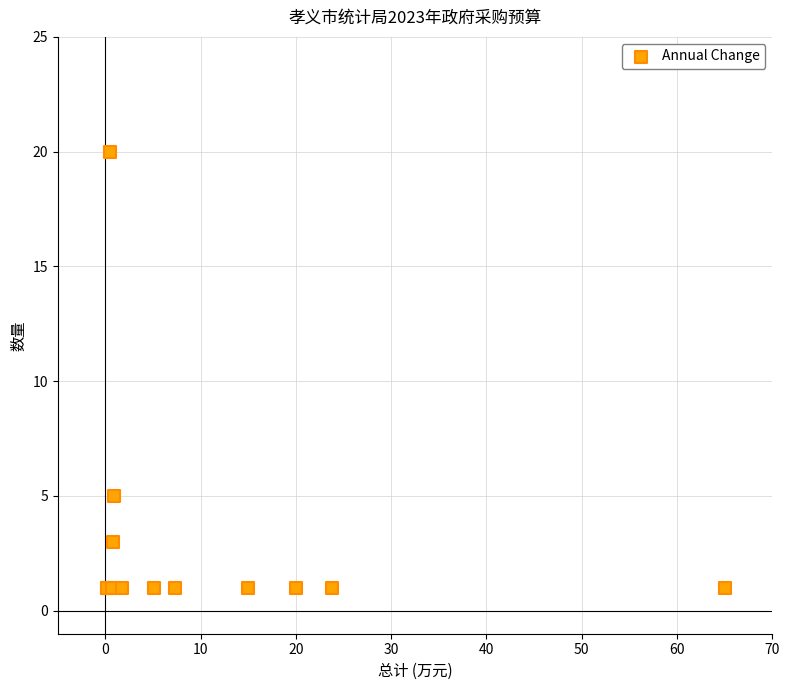

What Y value in the scatter plot is closest to 10?

5